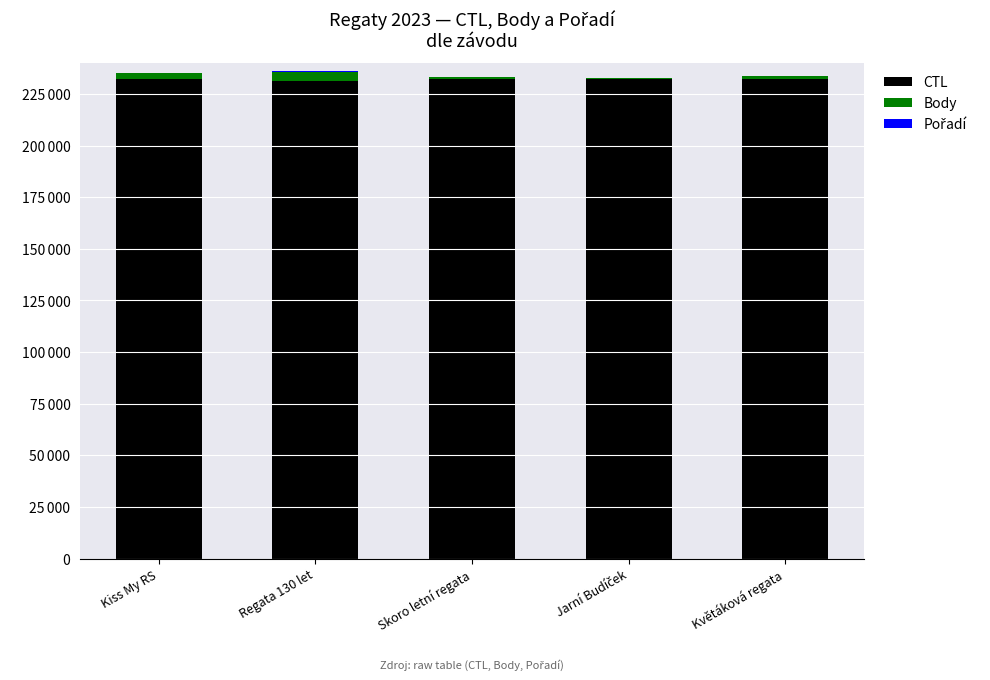

List the series in order of their peak value, highest first.

CTL, Body, Pořadí